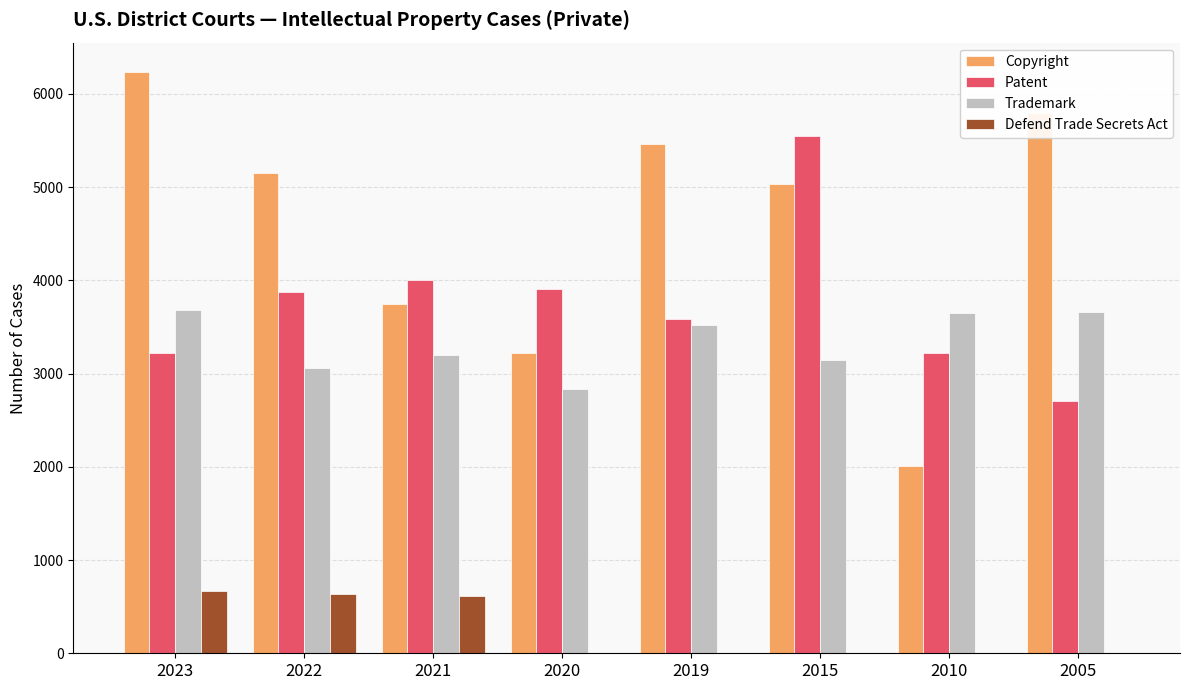

What is the sum of all Defend Trade Secrets Act values?

1904